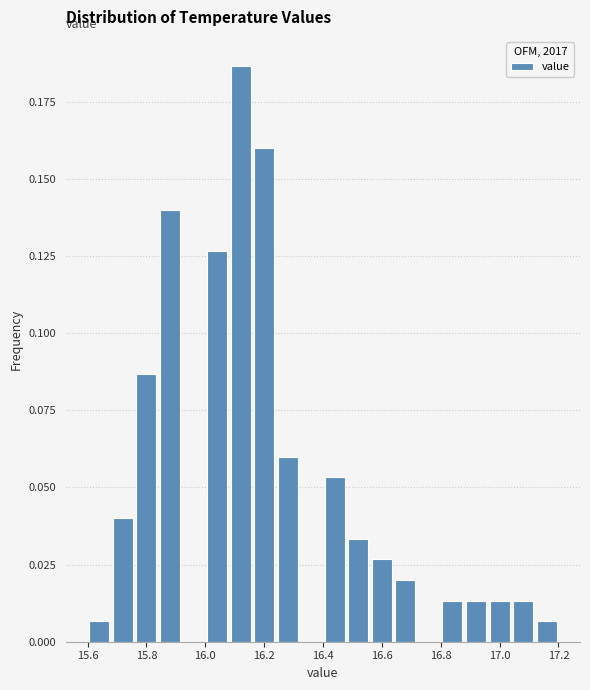

Reading left to right, list every bar in this chart as the range it spans on the x-axis followed by its height. The values are not printed on the chart, so give them approximately, as read against the axis.

15.60 to 15.68: 0.005
15.68 to 15.76: 0.040
15.76 to 15.84: 0.085
15.84 to 15.92: 0.140
15.92 to 16.00: 0
16.00 to 16.08: 0.125
16.08 to 16.16: 0.185
16.16 to 16.24: 0.160
16.24 to 16.32: 0.060
16.32 to 16.40: 0
16.40 to 16.48: 0.055
16.48 to 16.56: 0.035
16.56 to 16.64: 0.025
16.64 to 16.72: 0.020
16.72 to 16.80: 0
16.80 to 16.88: 0.015
16.88 to 16.96: 0.015
16.96 to 17.04: 0.015
17.04 to 17.12: 0.015
17.12 to 17.20: 0.005